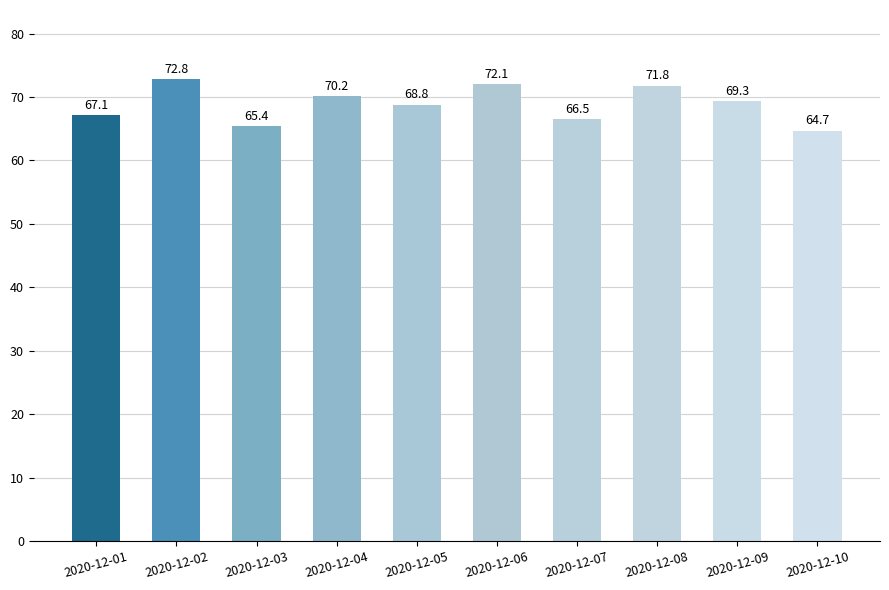

What is the sum of all values?

688.7